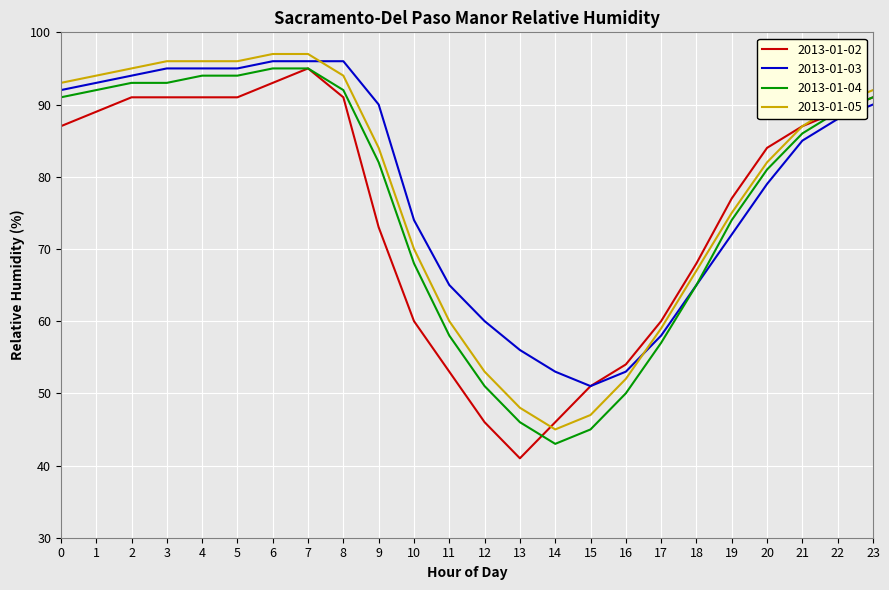

Which series changed the most between 12 and 21?

2013-01-02